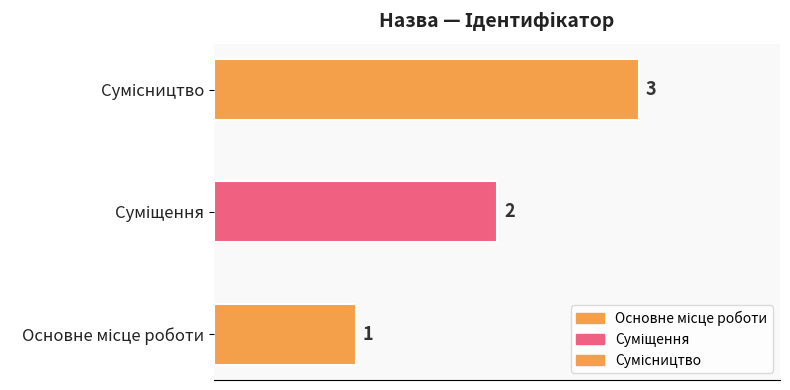

Does the chart contain any negative values?

No